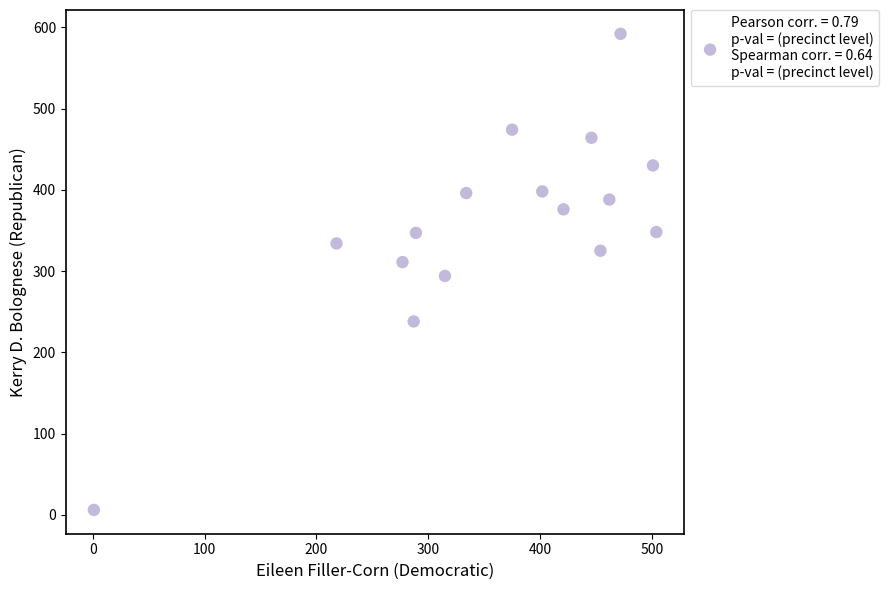

What is the range of Y values (max minus min)?

586